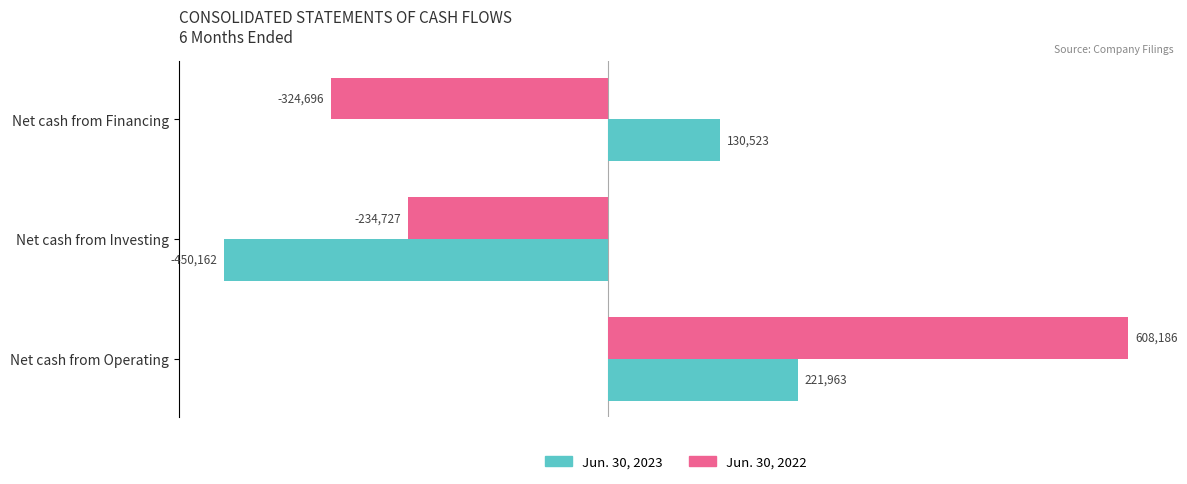

At which category does the chart reach its peak across all series?

Net cash from Operating